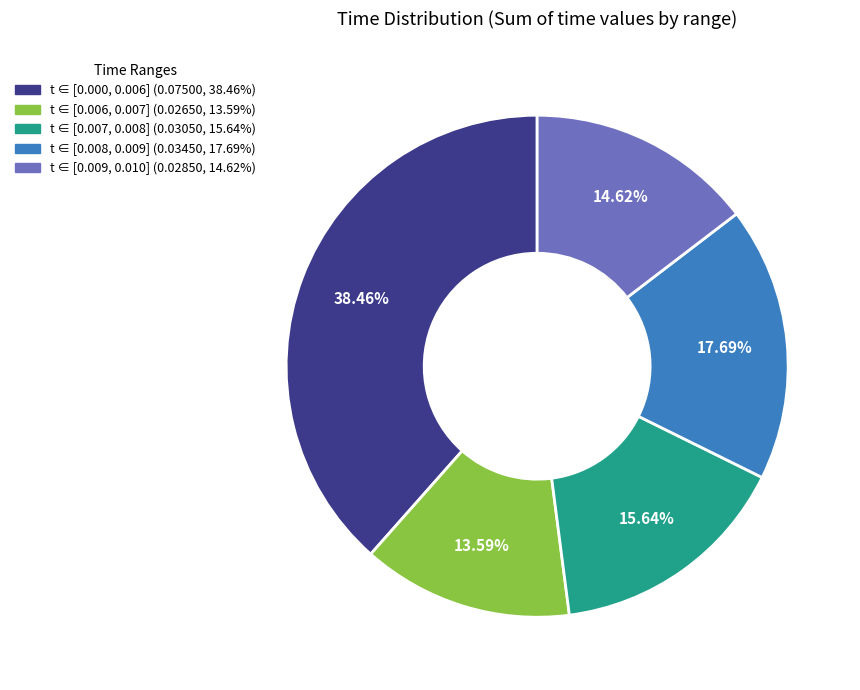

Is there a majority slice in this chart?

No